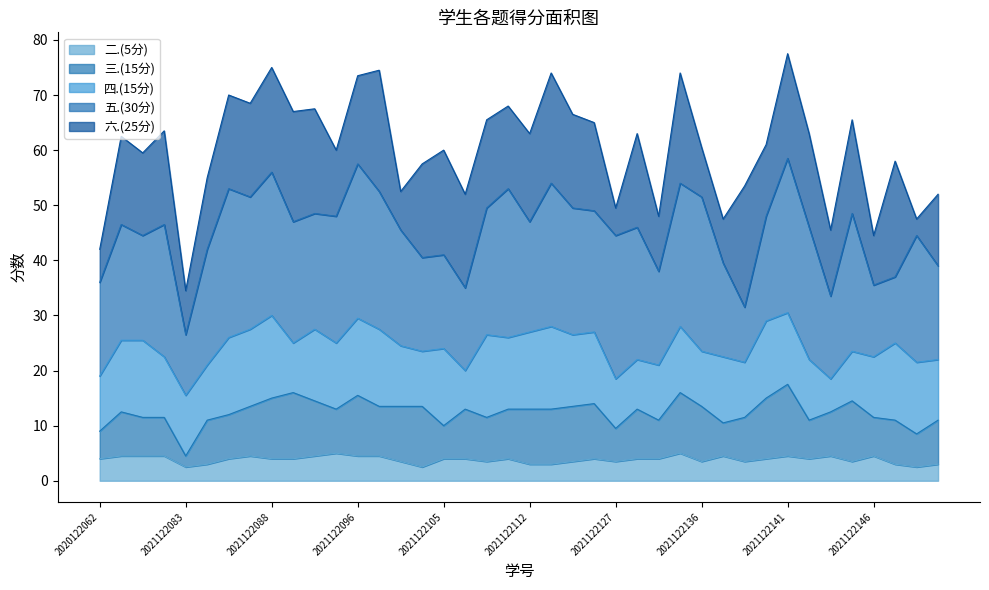

True or false: 五.(30分) and 总分 cross at least once.

False